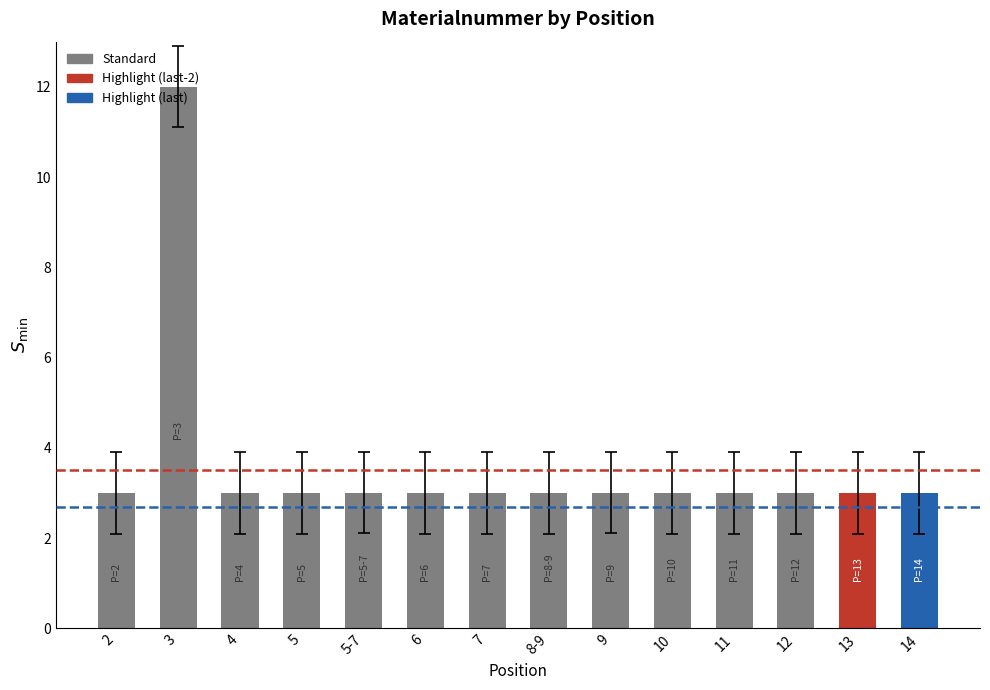

What is the value of the 14th bar from the left?

3.0